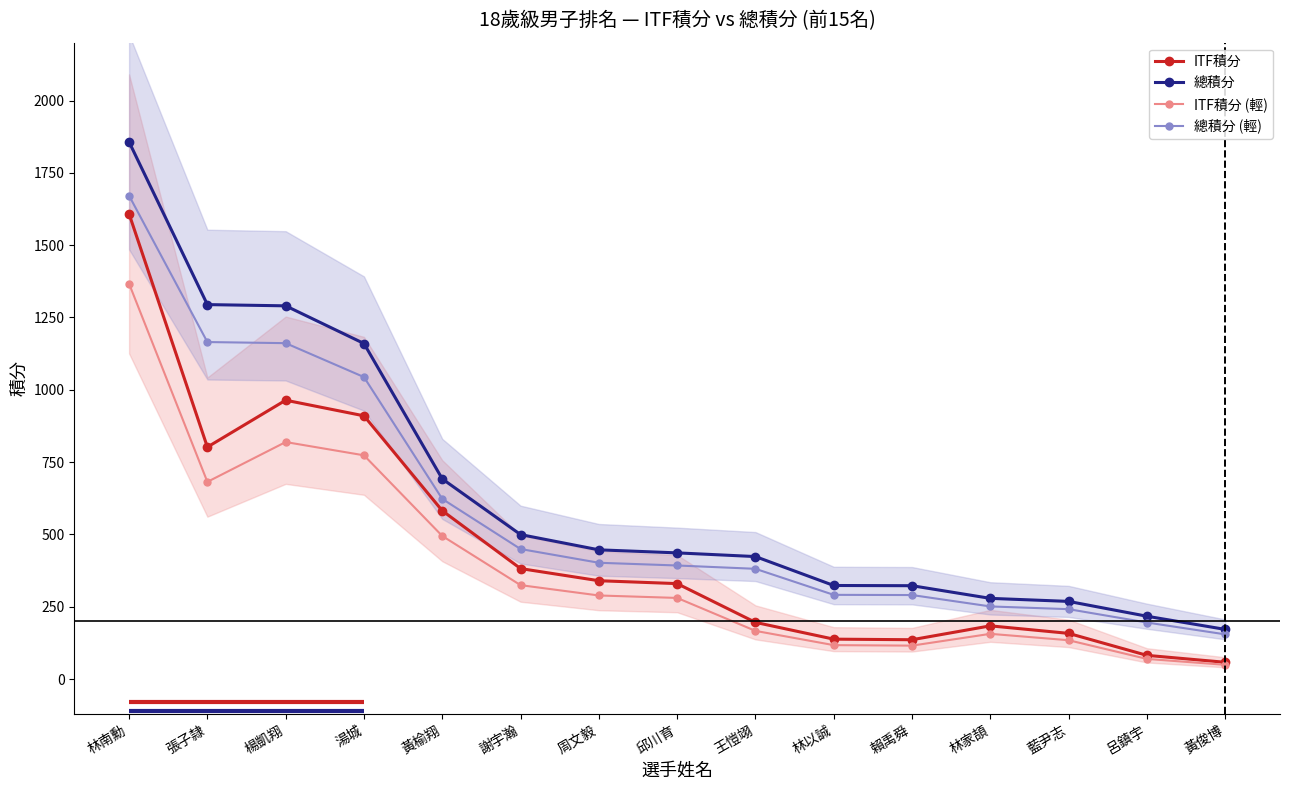

The 總積分 (輕) series shows 251.1 at 林家頡. True or false?

True